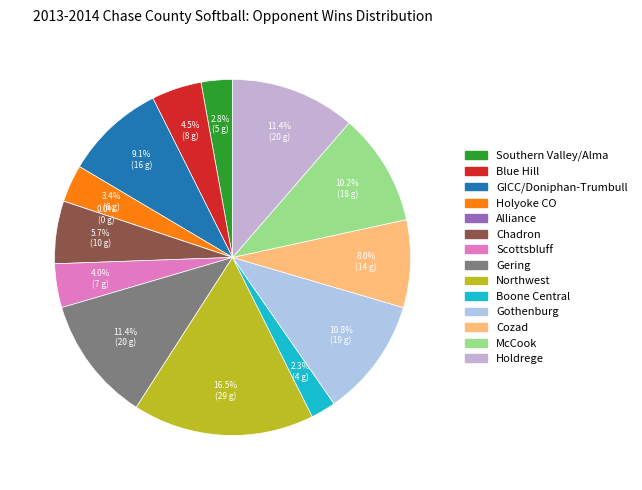

Is there any slice that represents more than half of the pie?

No